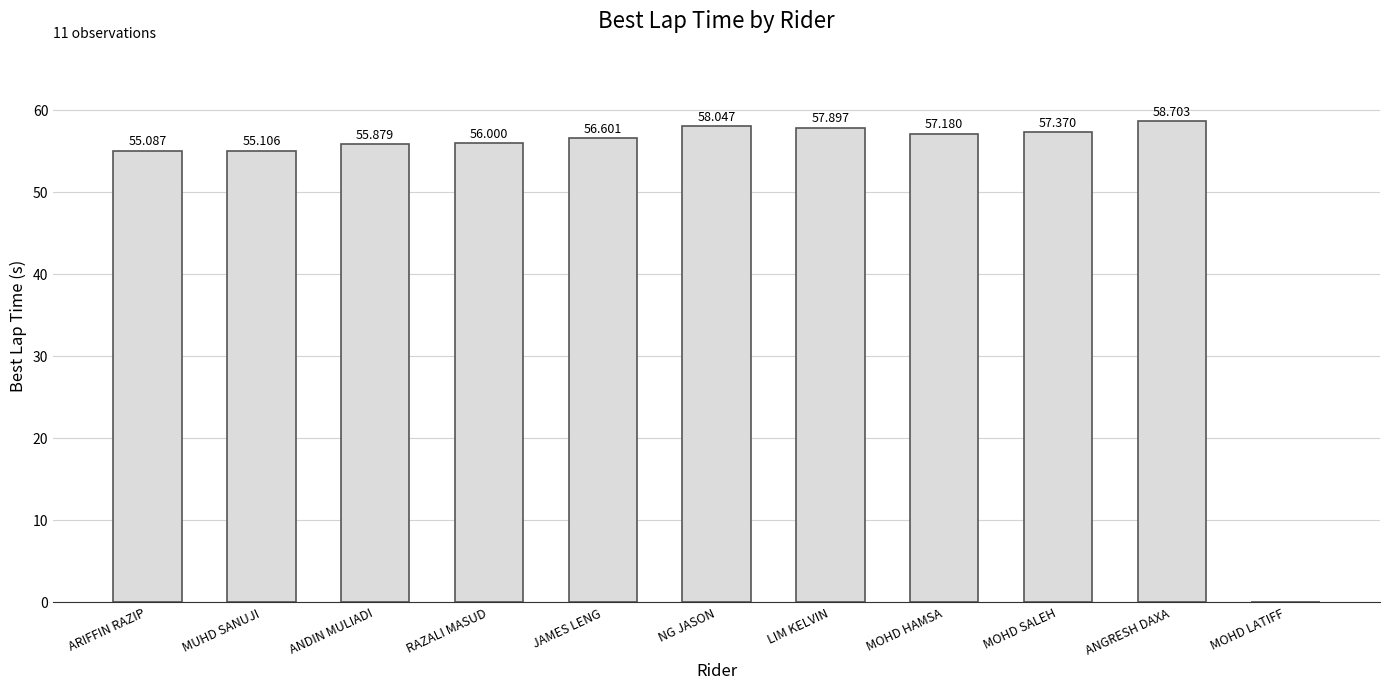

Which category has the highest value across all series?

ANGRESH DAXA